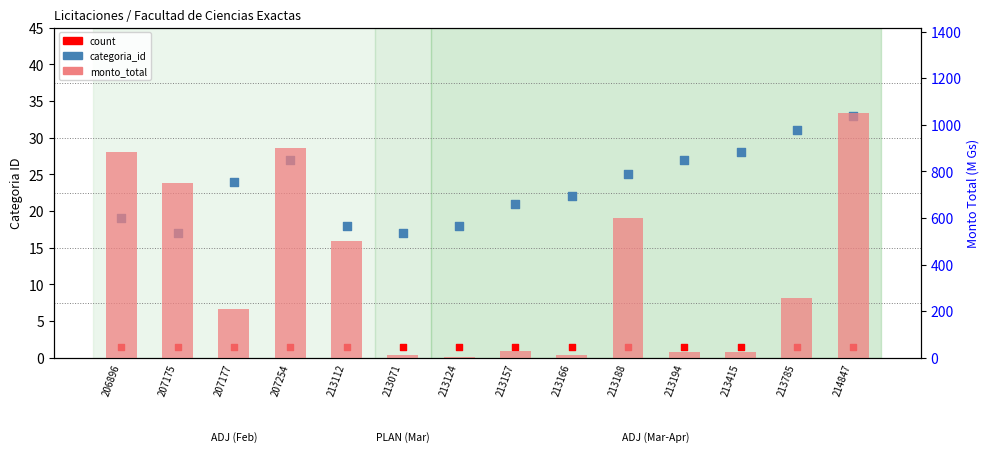

What is the total value across all series at 213785?

287.5